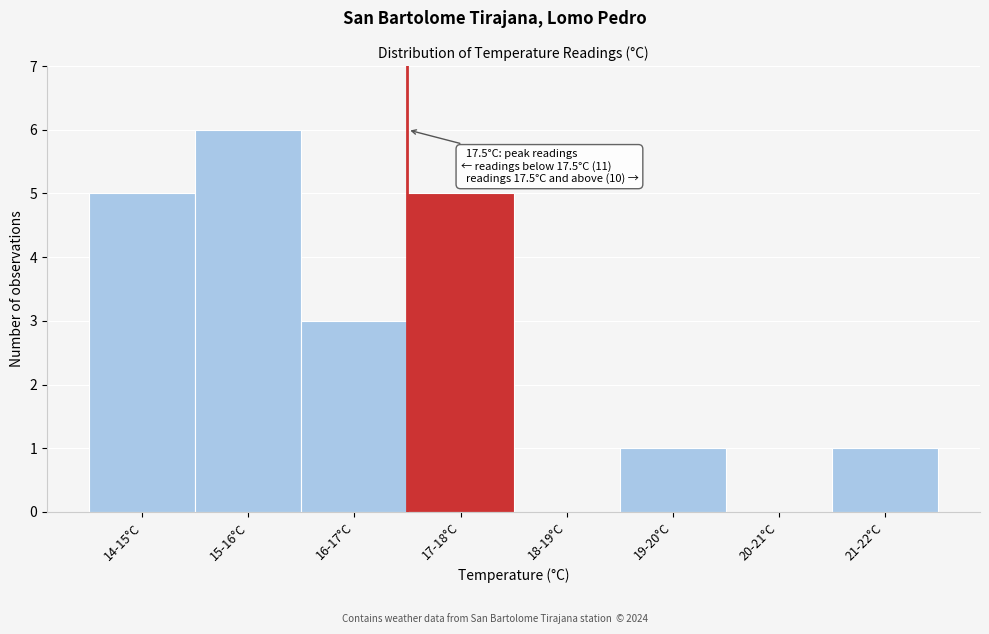

What is the sum of the values at 18-19°C and 14-15°C?

5